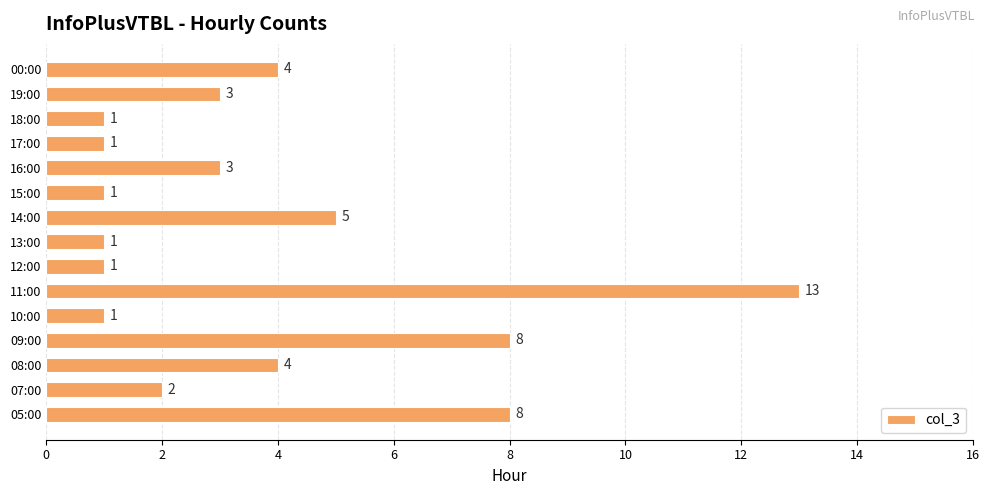

Which category has the highest value across all series?

11:00